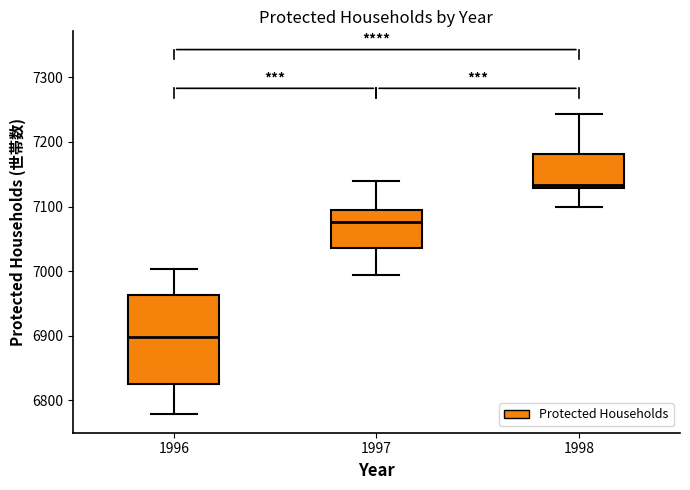

Which box's median line is the highest?

1998